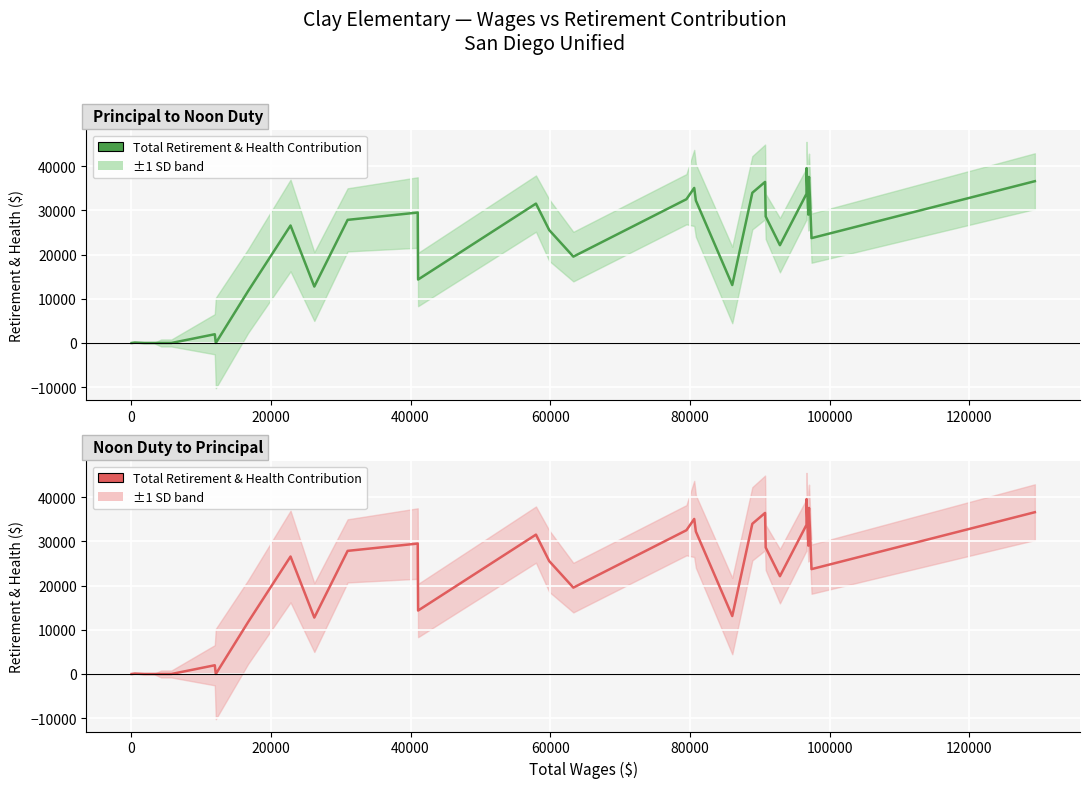

What is the greatest value displayed?

39551